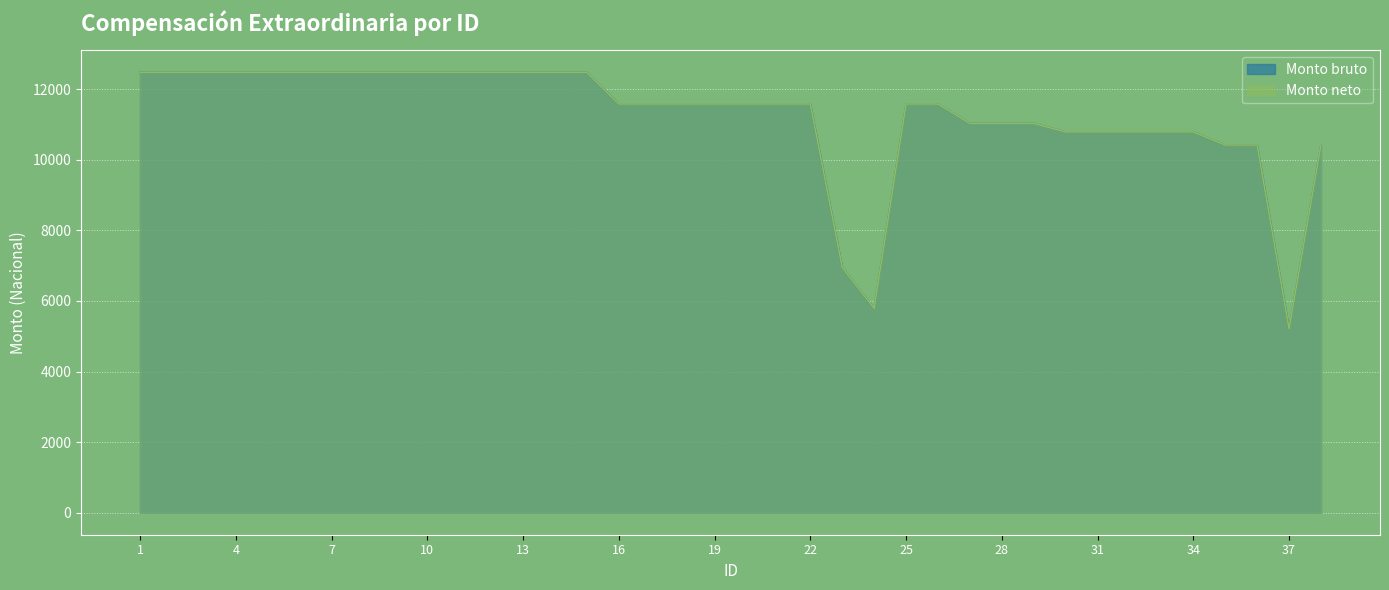

What are all the series names shown in the legend?

Monto bruto, Monto neto